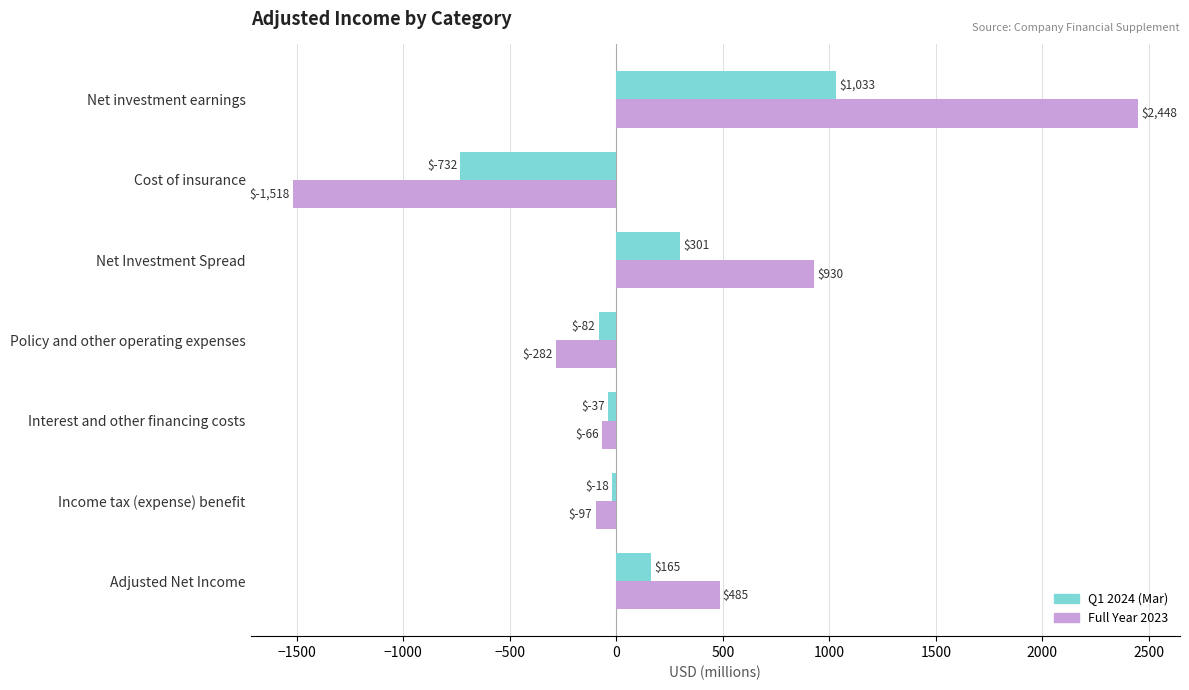

What is the sum of the Q1 2024 (Mar) values at Net investment earnings and Cost of insurance?

301